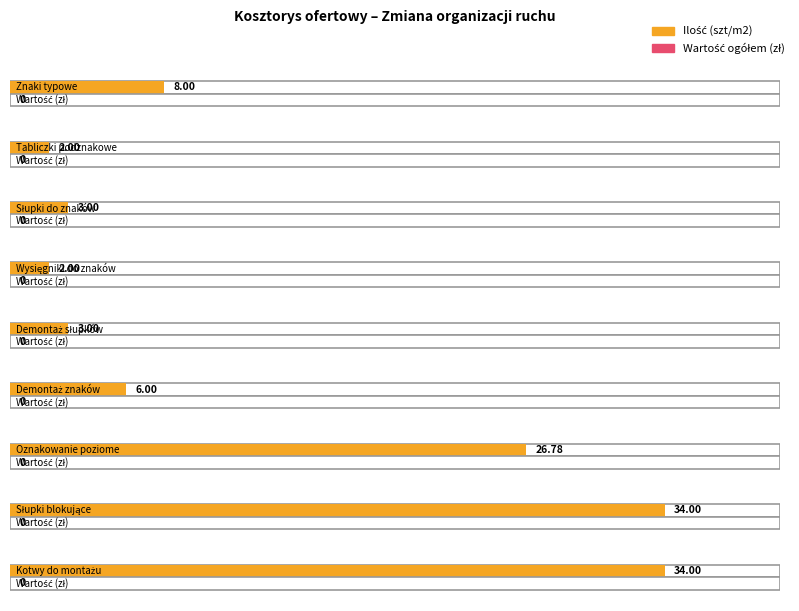

At how many categories does at least one series exceed 25?

3